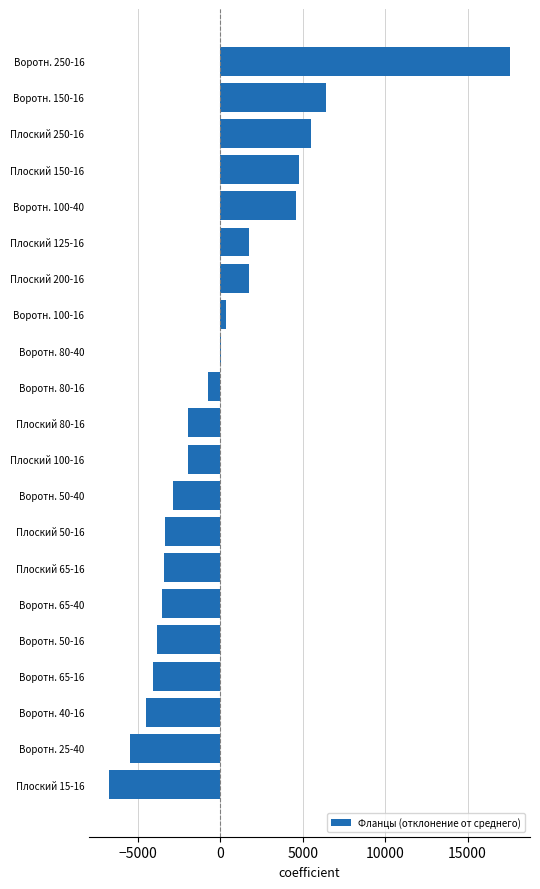

Count the number of data series in this chart.

1